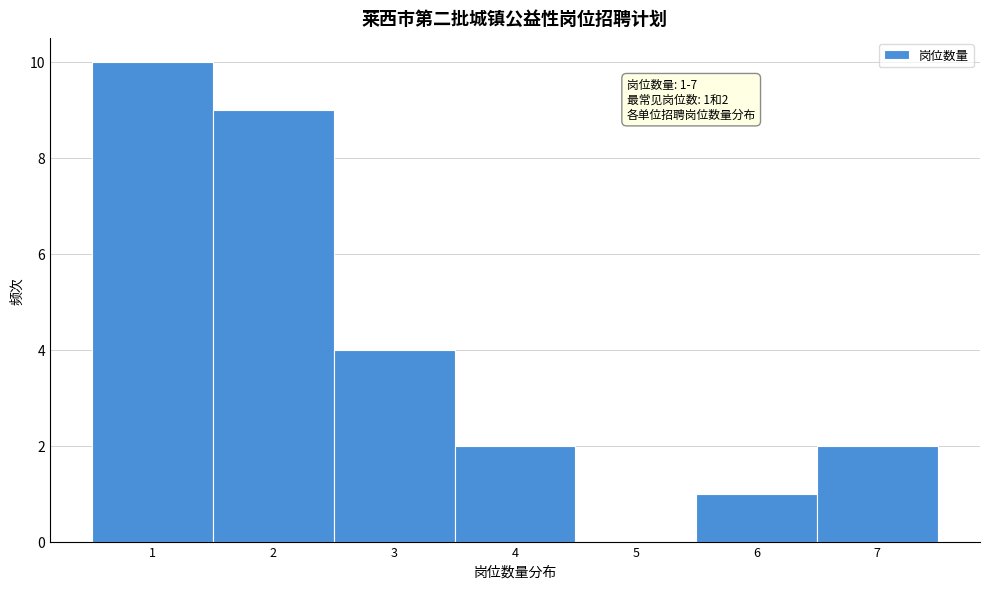

Which range on the x-axis has the tallest bar?

0.5 to 1.5